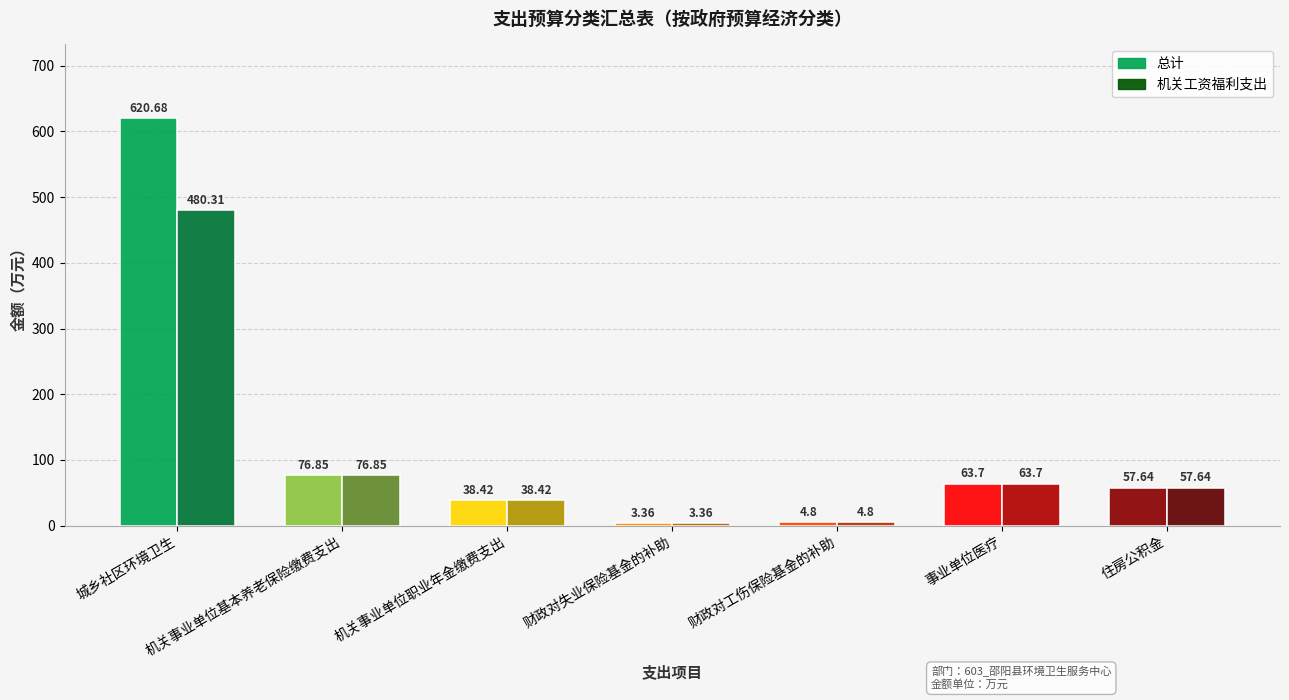

What is the lowest value of the 总计 series?

3.4